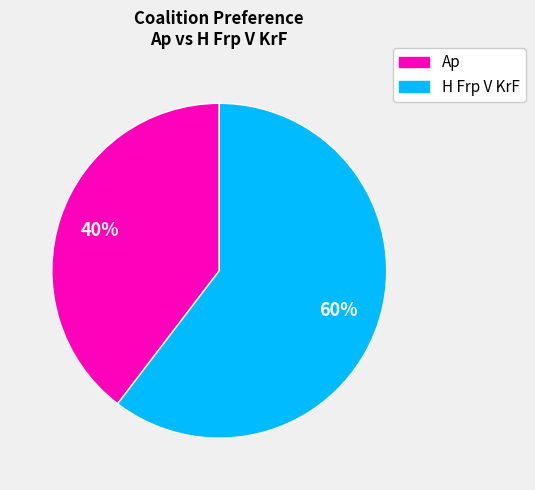

How many slices are in this pie chart?

2